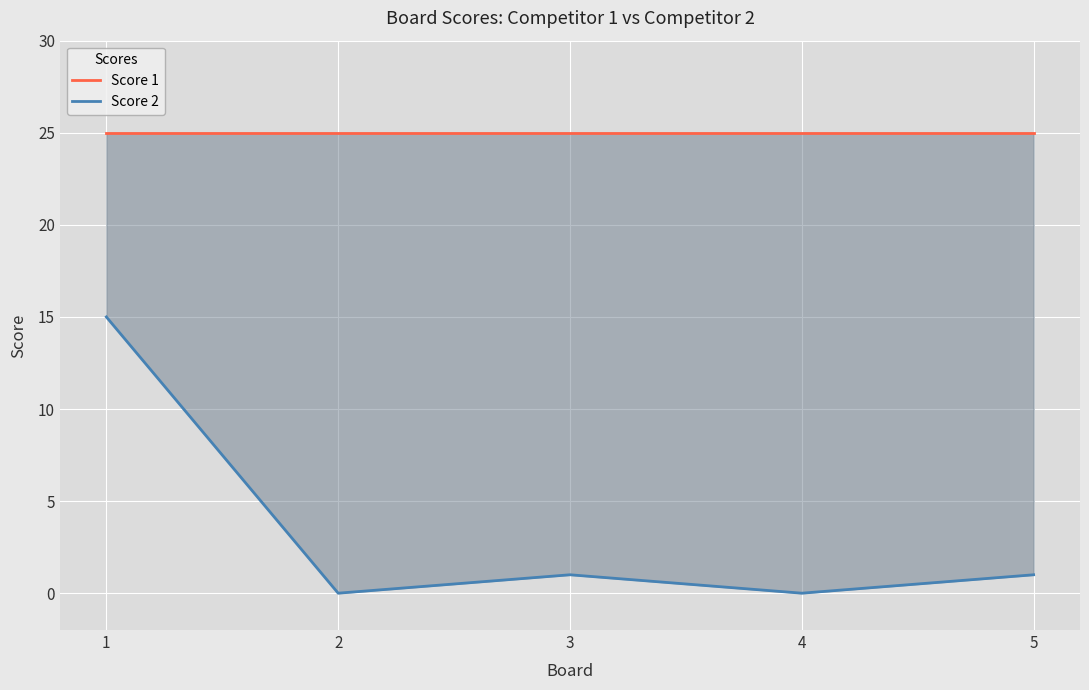

Count the number of categories in the chart.

5